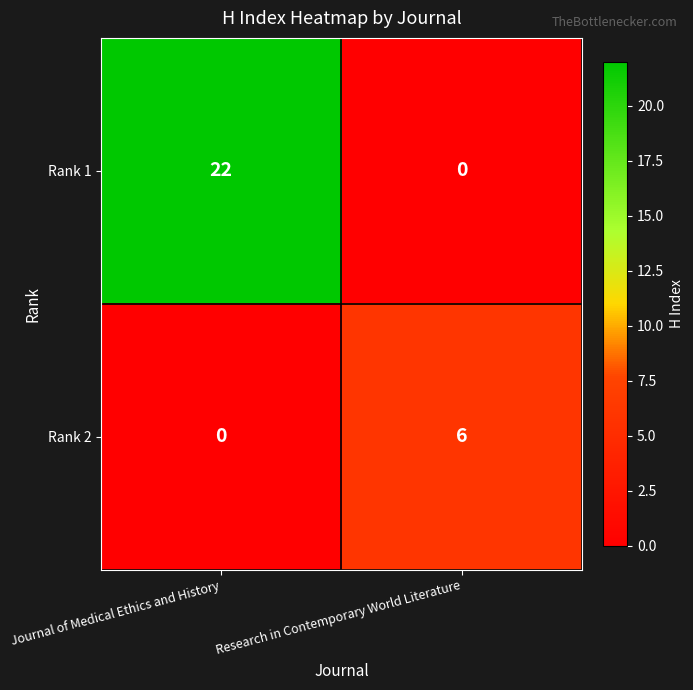

Count the number of data series in this chart.

2